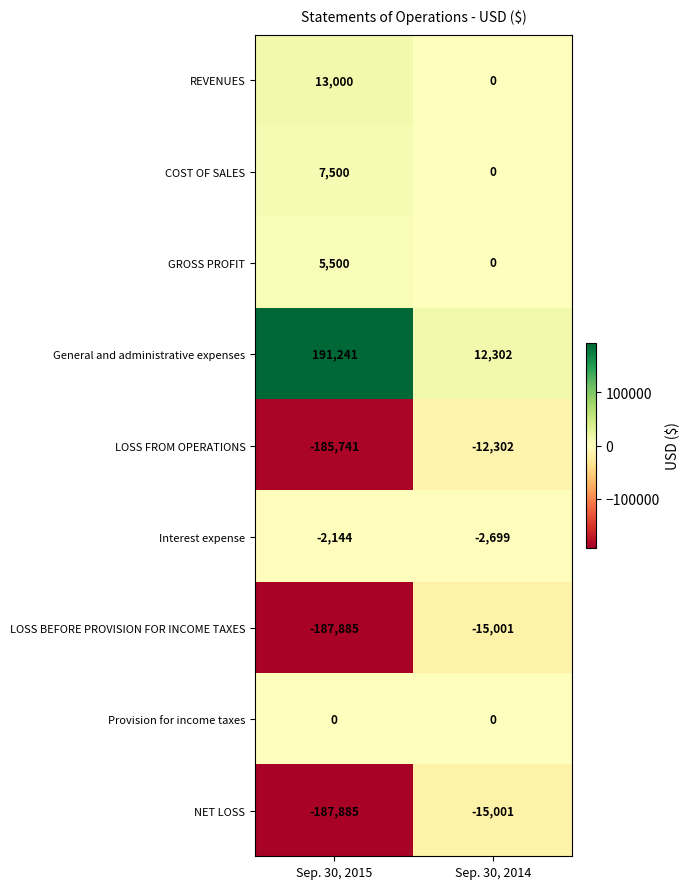

The value of LOSS FROM OPERATIONS at Sep. 30, 2014 is -12302. True or false?

True